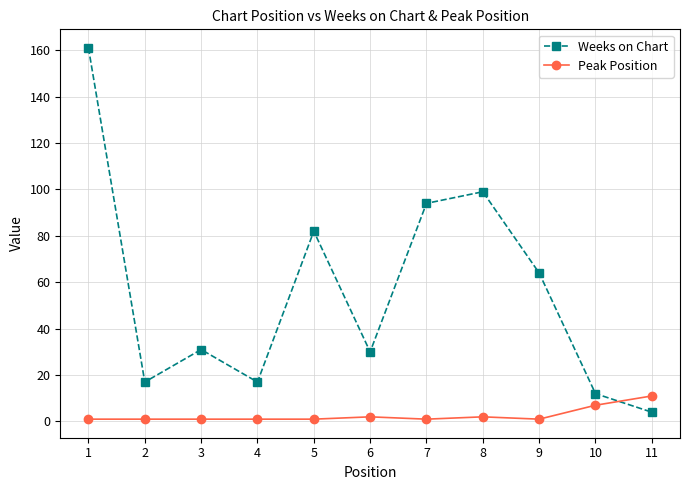

List the series in order of their peak value, highest first.

Weeks on Chart, Peak Position